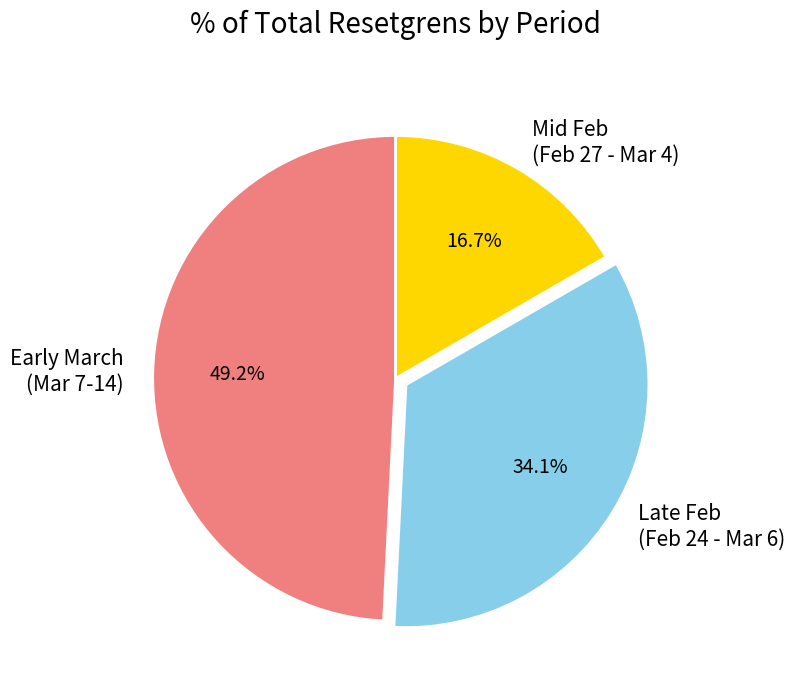

Rank the categories by value from lowest to highest.

Mid Feb (Feb 27 - Mar 4), Late Feb (Feb 24 - Mar 6), Early March (Mar 7-14)